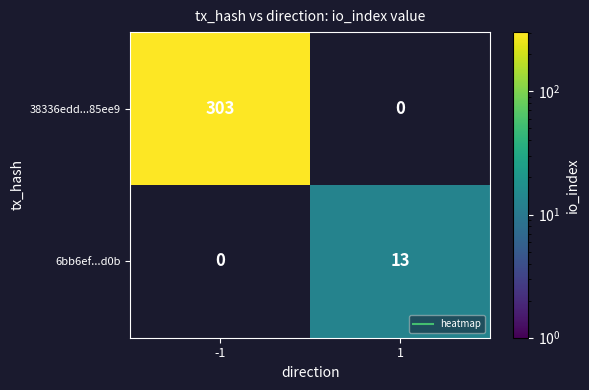

Rank the categories by 38336edd...85ee9 value from highest to lowest.

-1, 1